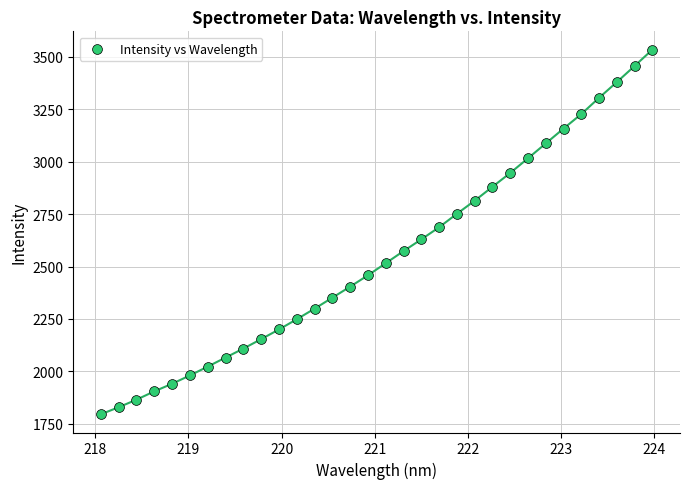

What is the range of Y values (max minus min)?

1739.9